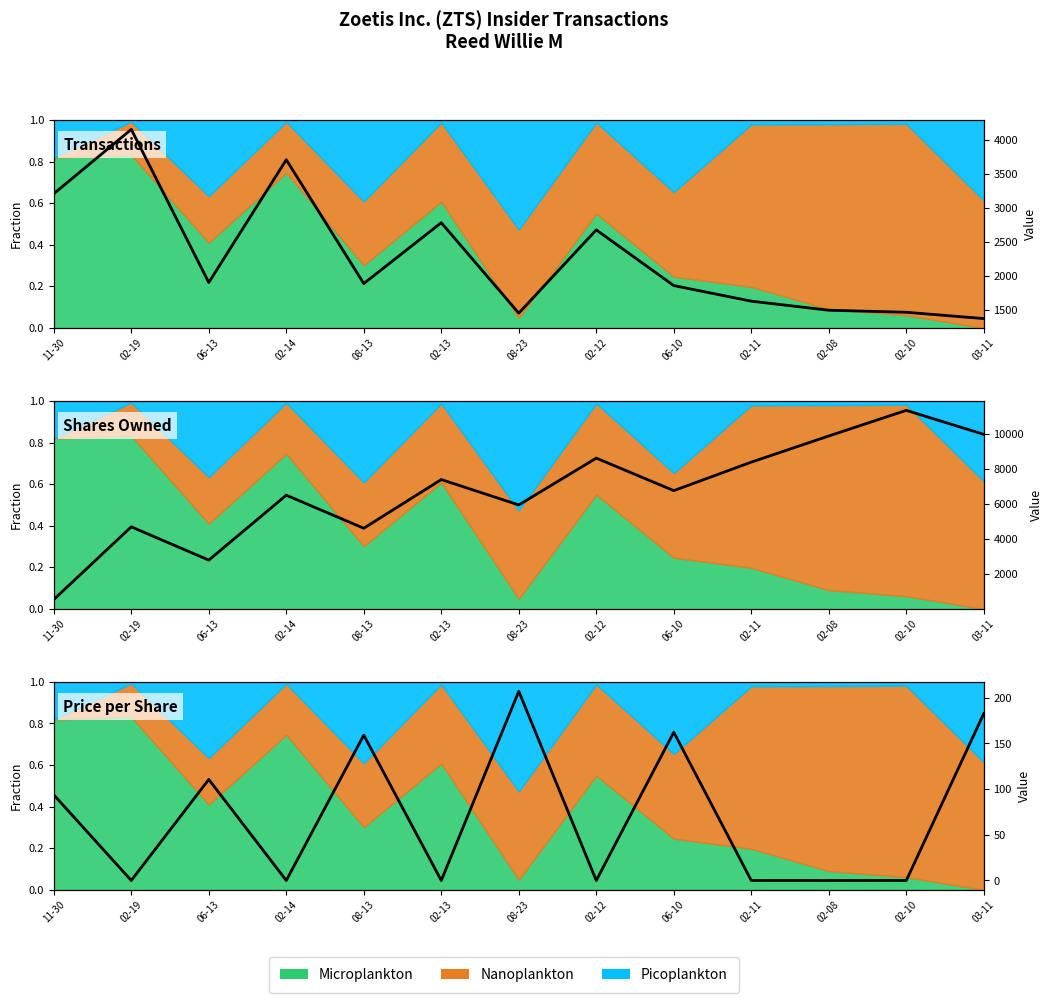

What is the change in value from 02-19 to 06-10?

+162.3